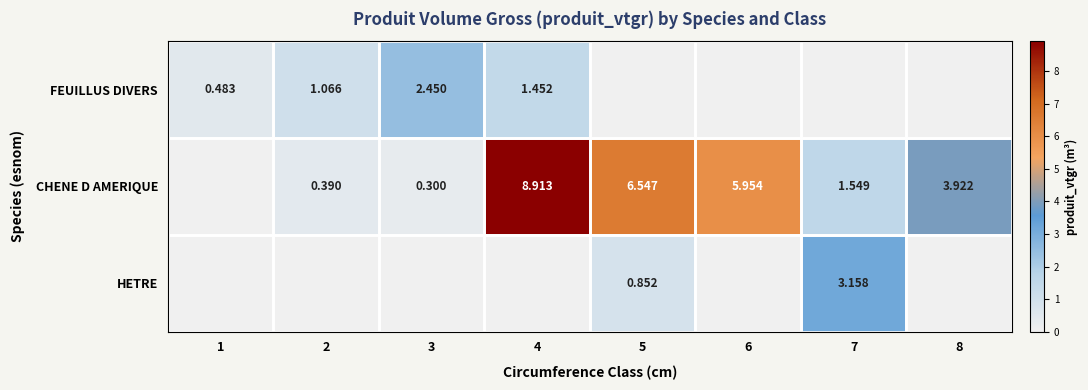

Where is HETRE nearest to the value 1?

5